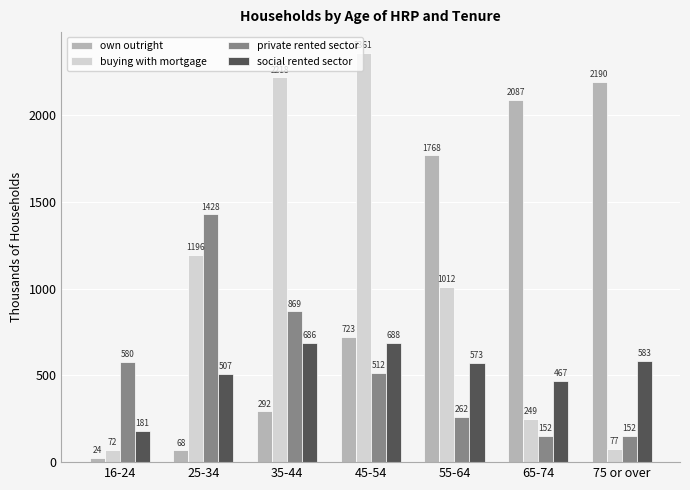

Where does the social rented sector series first go above 572?

35-44